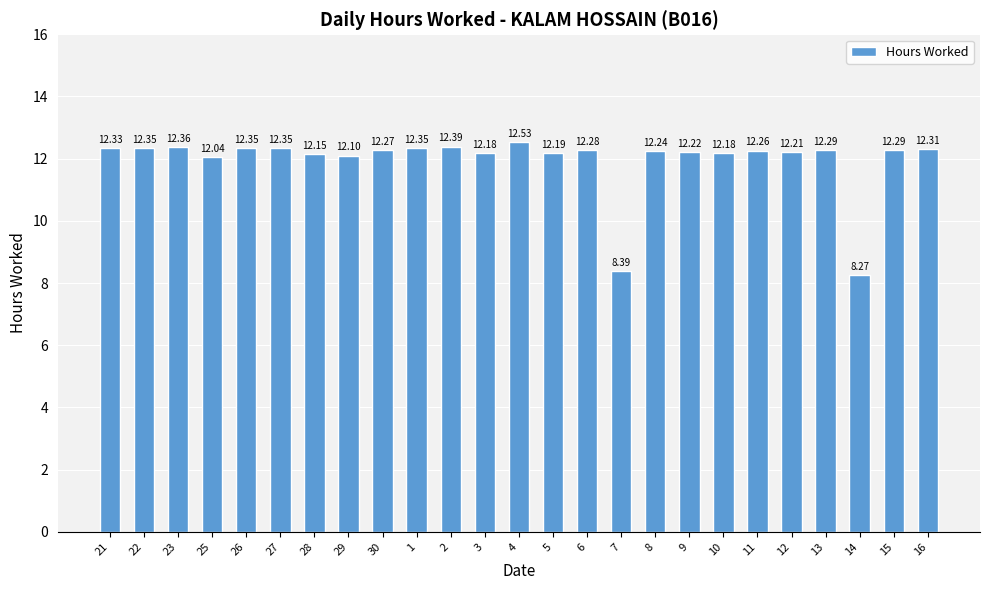

What is the ratio of the value at 14 to the value at 21?

0.7